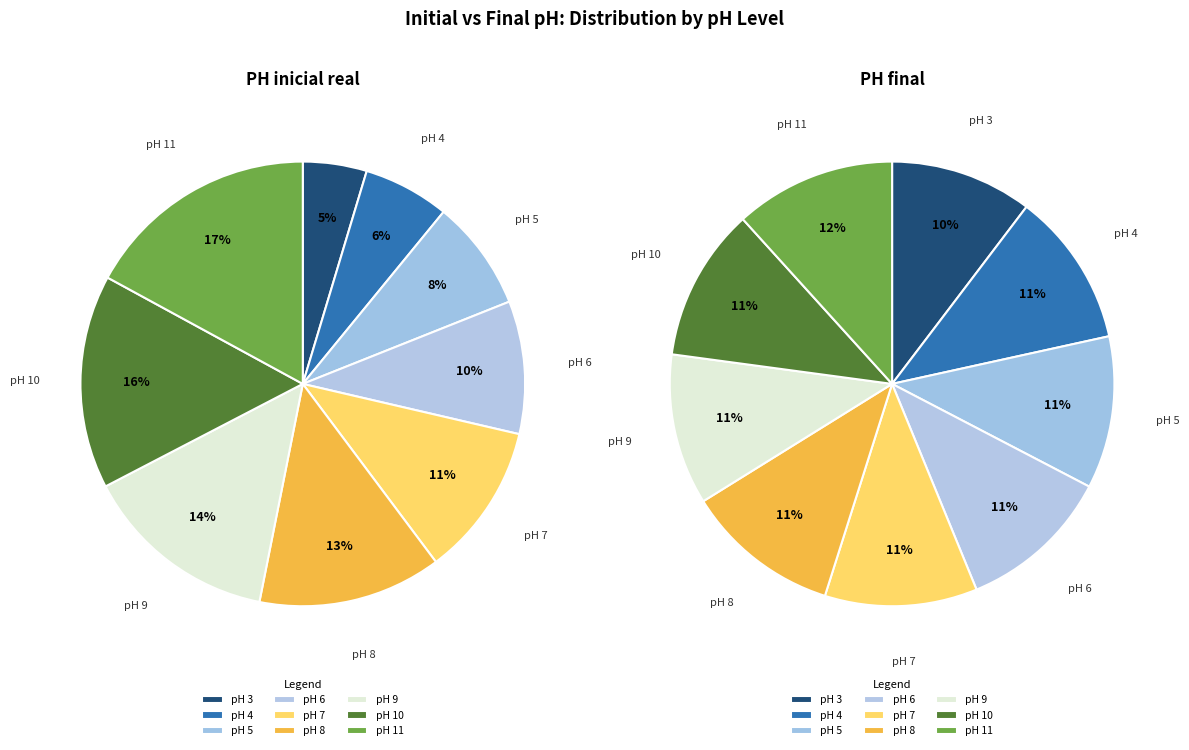

Which has a higher value, pH 7 or pH 8?

pH 8